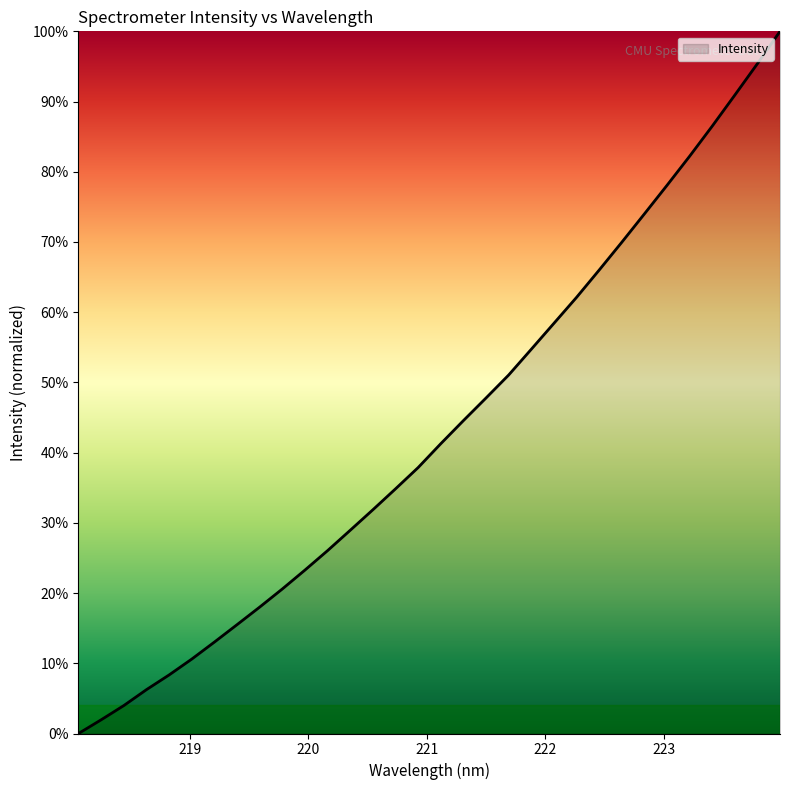

Reading left to right, extract all data points from this chart.

0.0	2.0	4.0	6.2	8.3	10.6	13.0	15.5	18.0	20.6	23.3	26.1	28.9	31.9	34.8	37.9	41.3	44.6	47.8	51.1	54.7	58.4	62.1	66.0	70.0	74.0	78.1	82.2	86.5	90.9	95.4	100.0